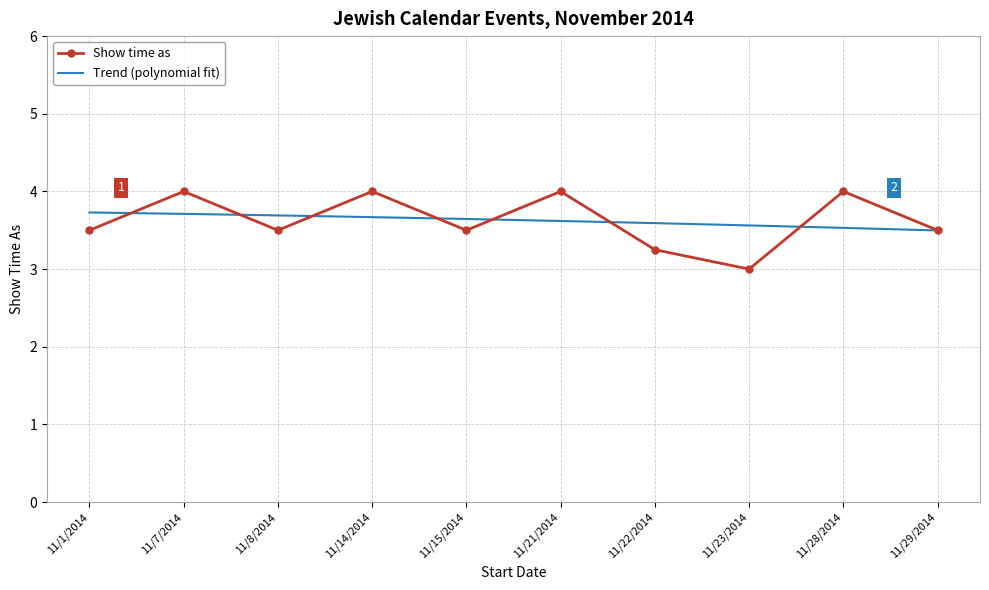

What is the difference between the highest and lowest values at 11/14/2014?

0.3